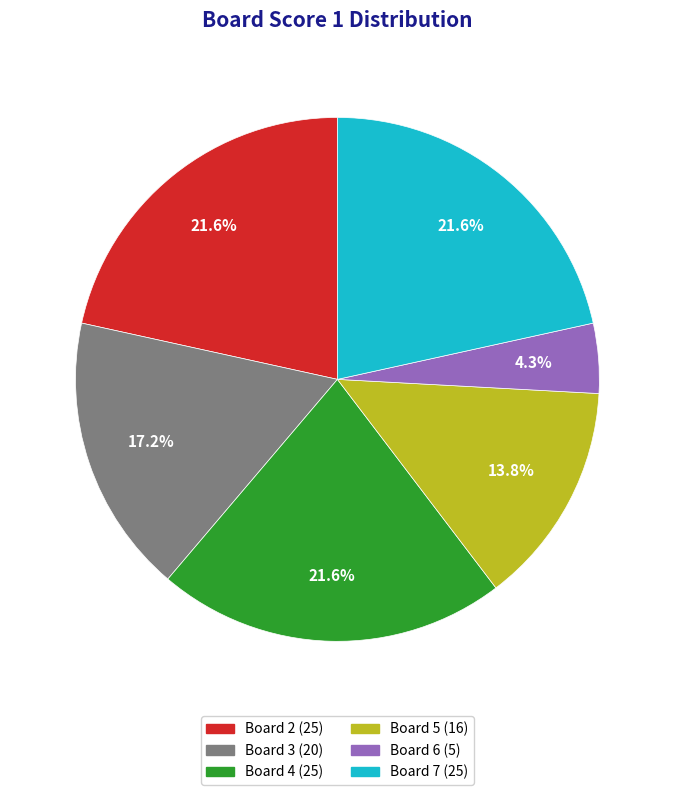

How many segments does this pie chart have?

6